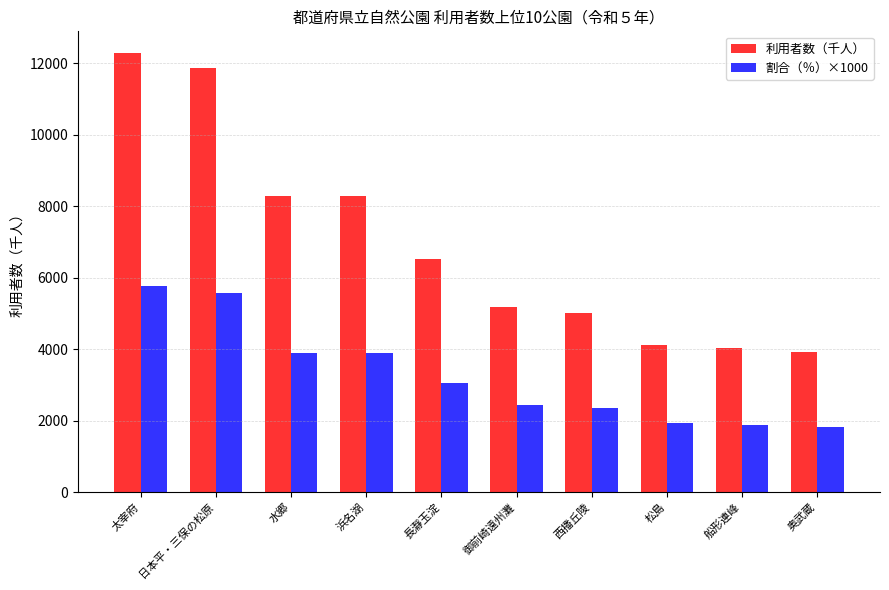

What is the difference between the 割合（％）×1000 values at 船形連峰 and 長瀞玉淀?

1170